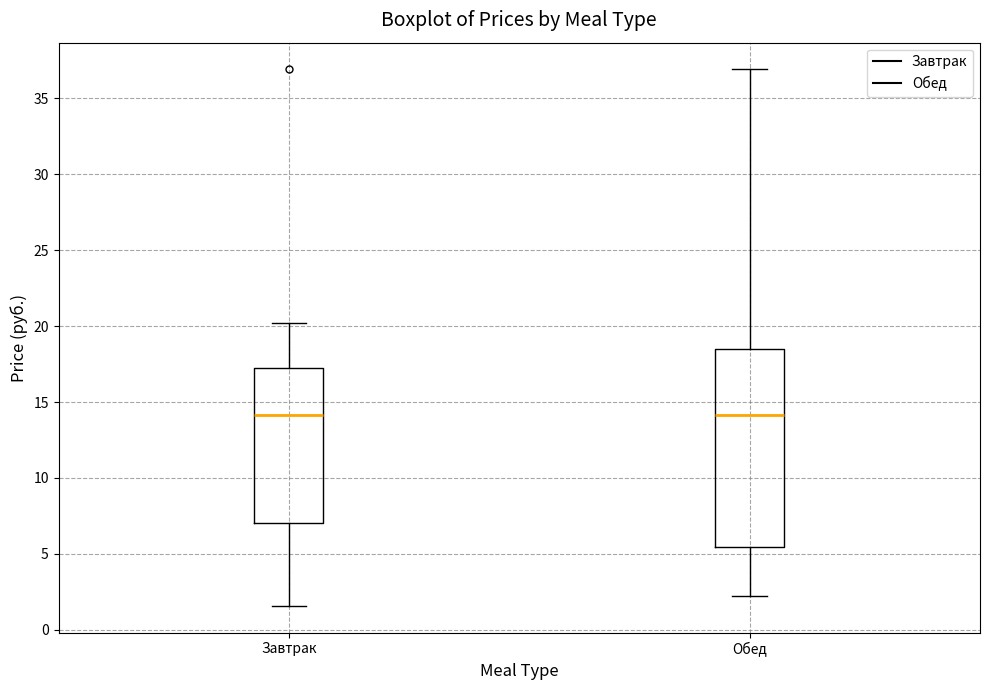

Which box is the tallest, from its lower edge to its upper edge?

Обед